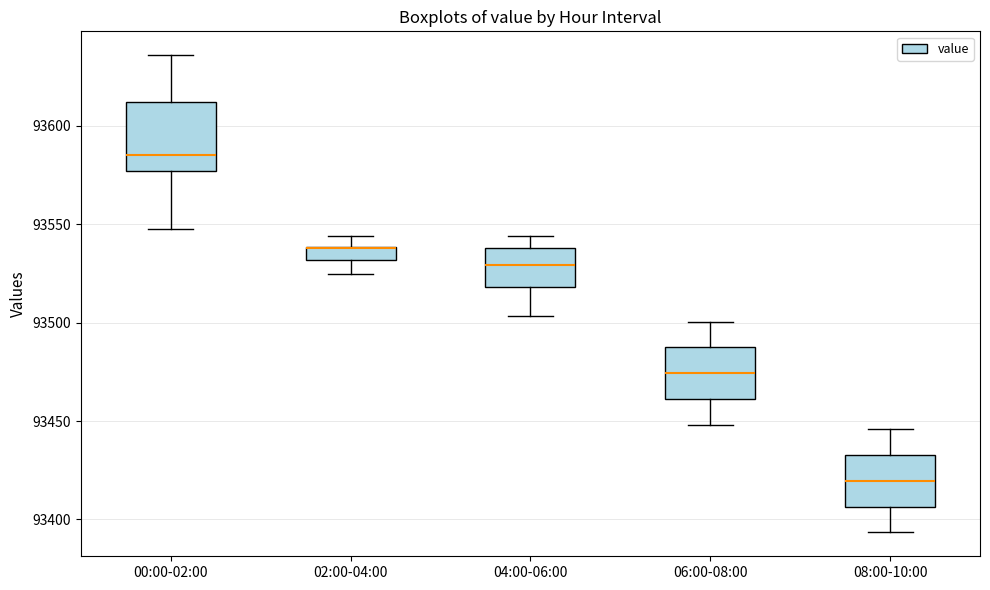

Comparing the boxes themselves (not the whiskers), which one is the tallest?

00:00-02:00